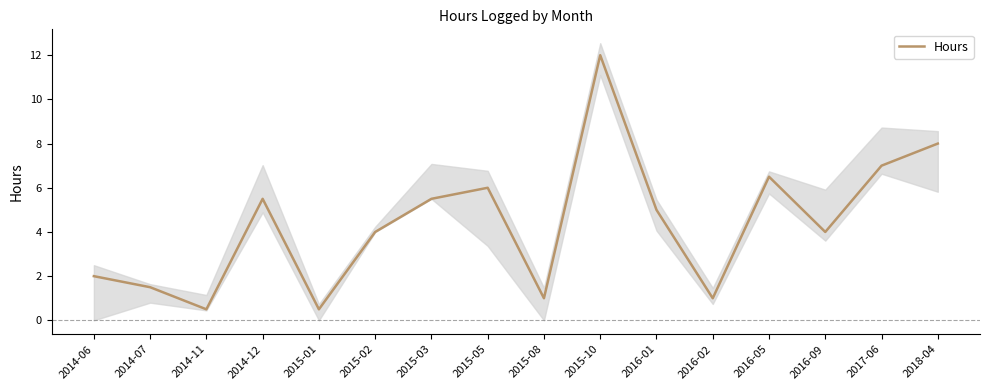

What is the average value?

4.4